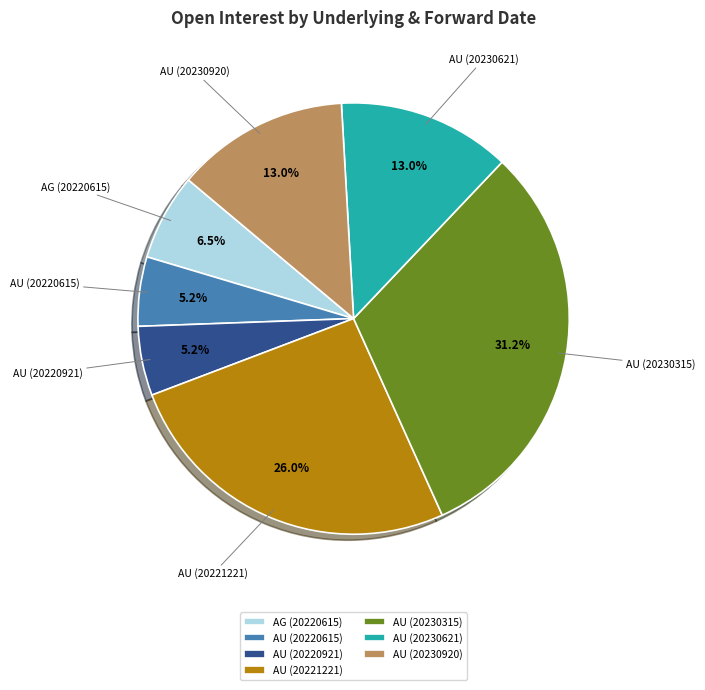

To the nearest percent, what is the combined percentage of AU (20230920) and AU (20230621)?

26%